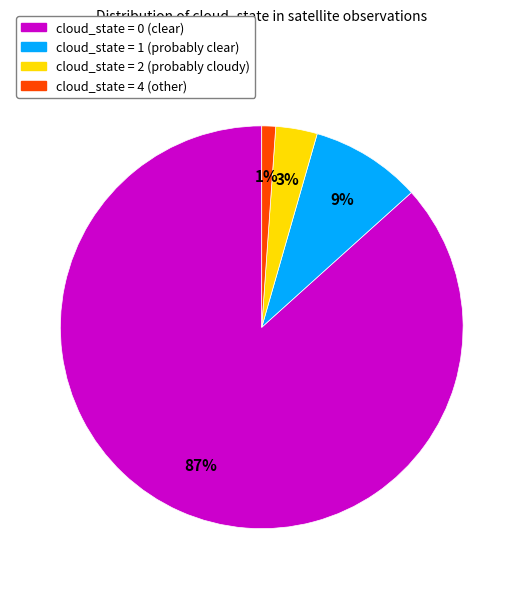

To the nearest percent, what is the difference between the largest and smallest slice percentages?

86%